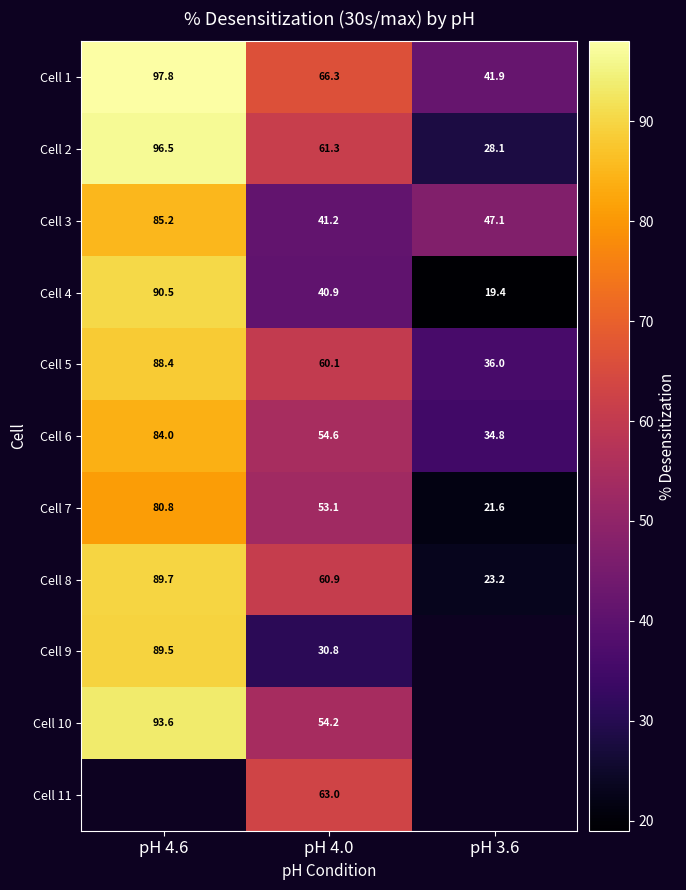

Is the value of Cell 1 at pH 3.6 greater than the value of Cell 7 at pH 4.0?

No